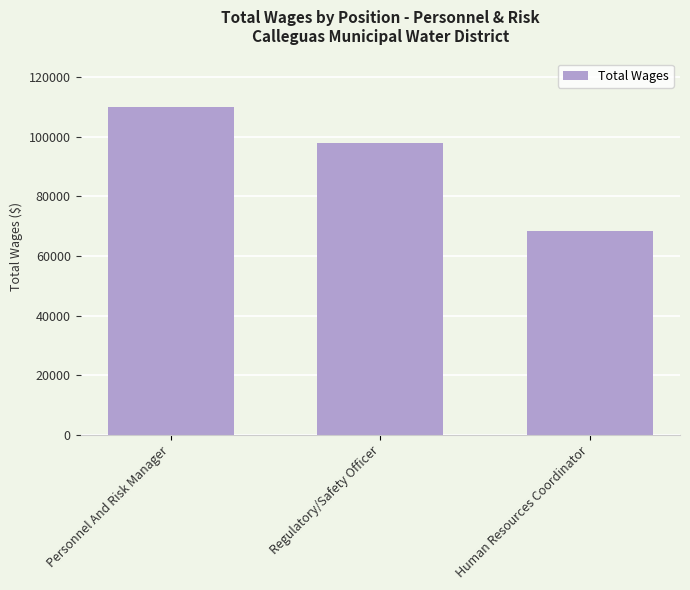

At which category does the chart reach its minimum across all series?

Human Resources Coordinator